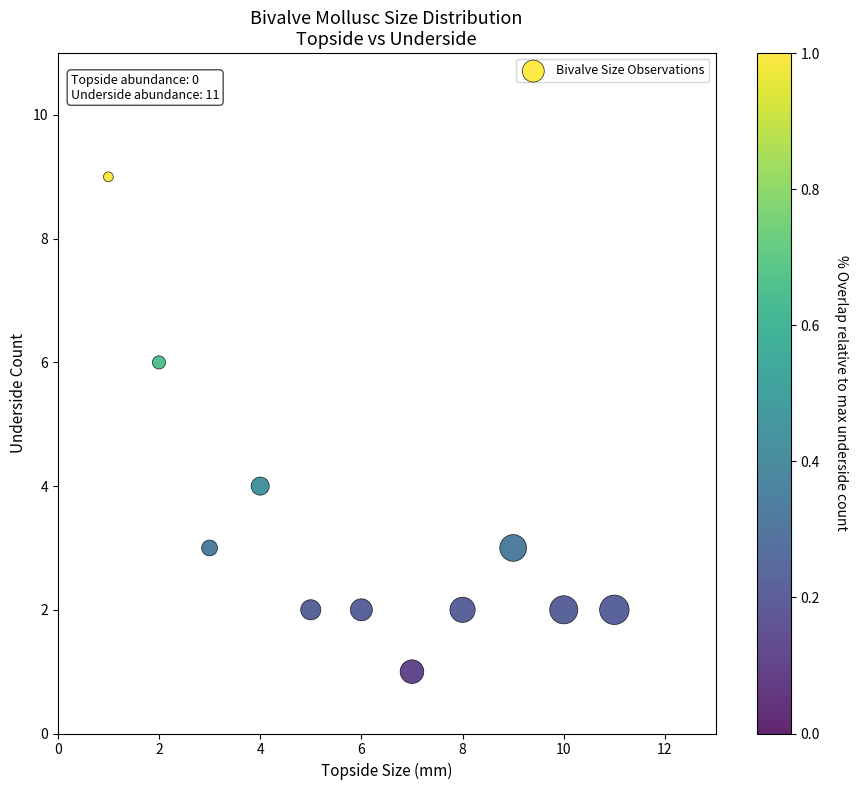

What is the range of Y values (max minus min)?

8